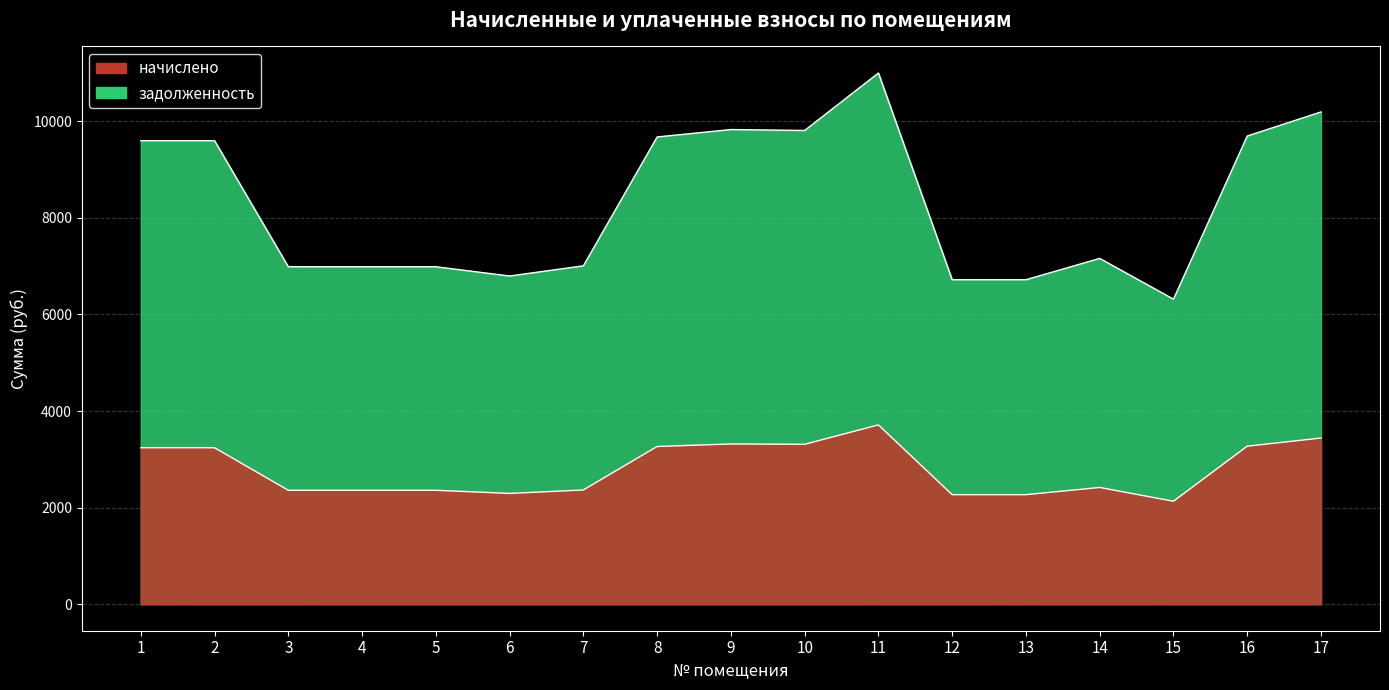

True or false: начислено has more than 1 interior local peaks.

True